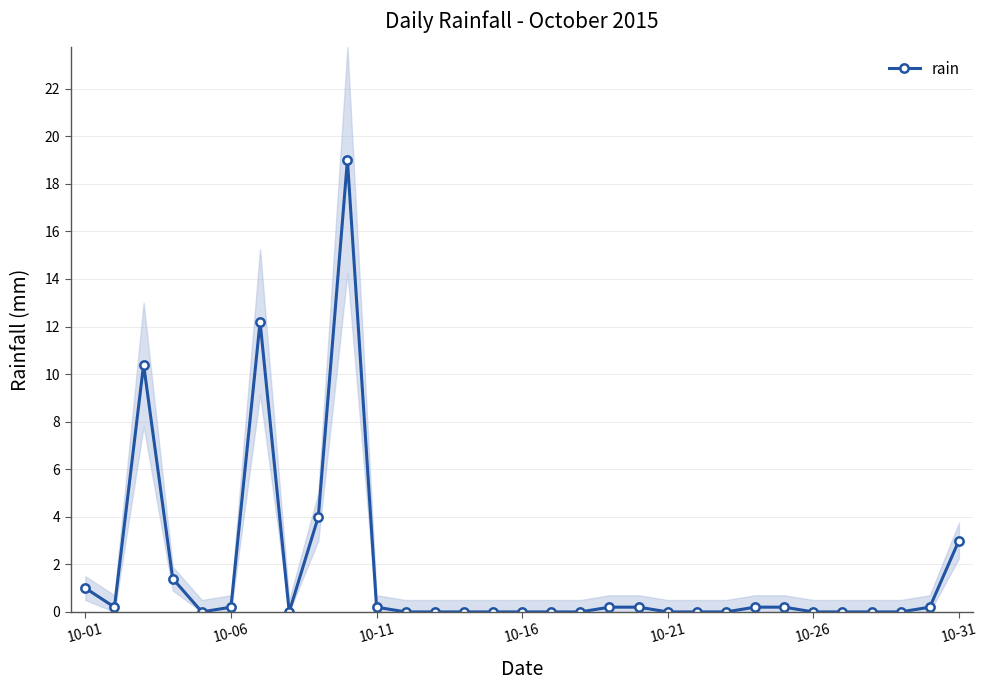

True or false: rain has more than 1 points higher than both neighbors.

True